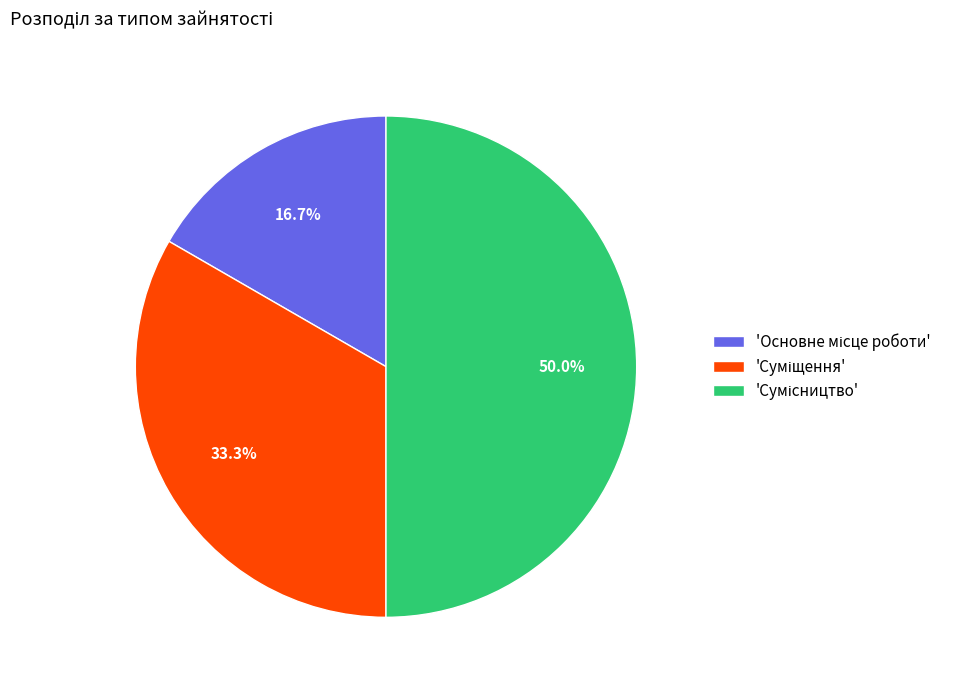

To the nearest percent, what is the difference between the largest and smallest slice percentages?

33%